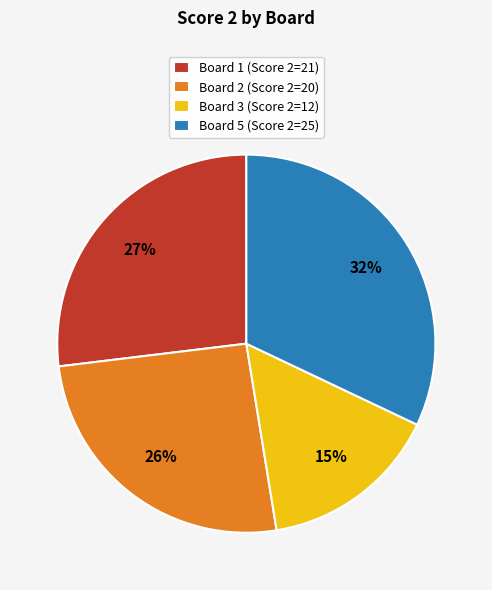

Does any single category account for the majority?

No